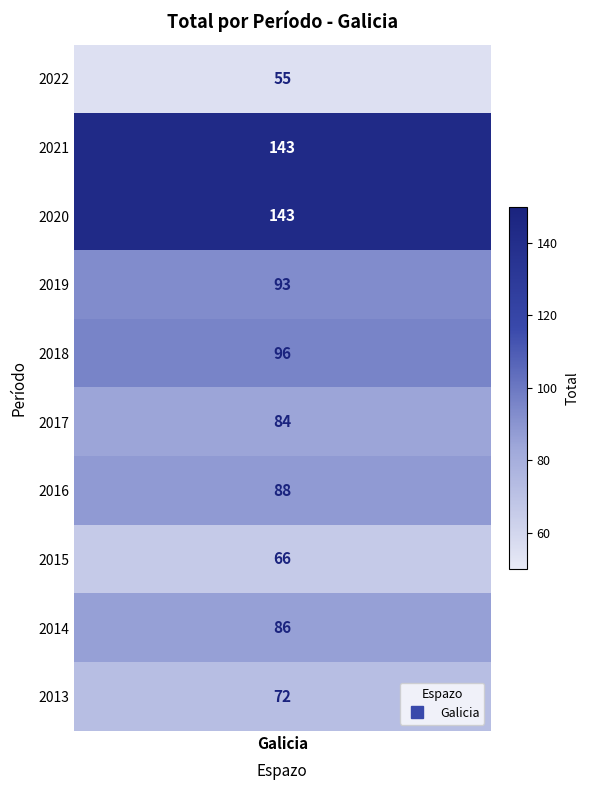

Which has a higher value, 2015 or 2018?

2018